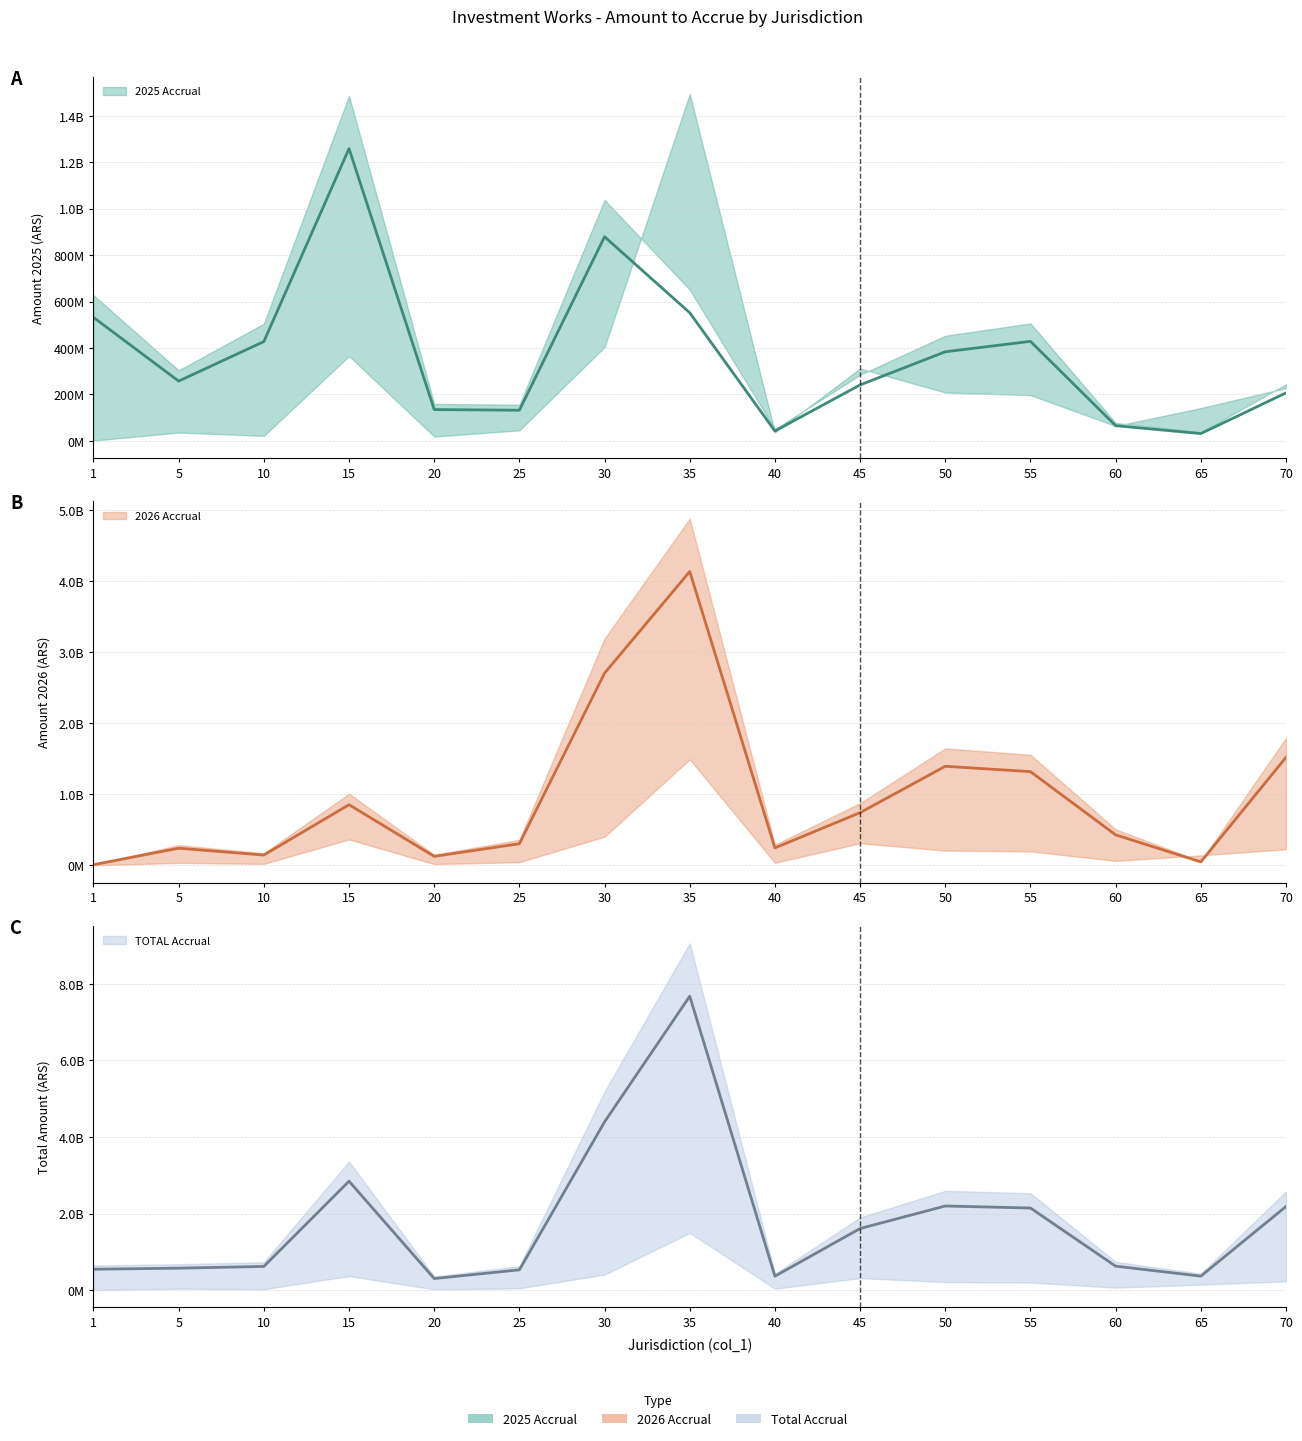

At which label does 2025 central reach its peak?

15